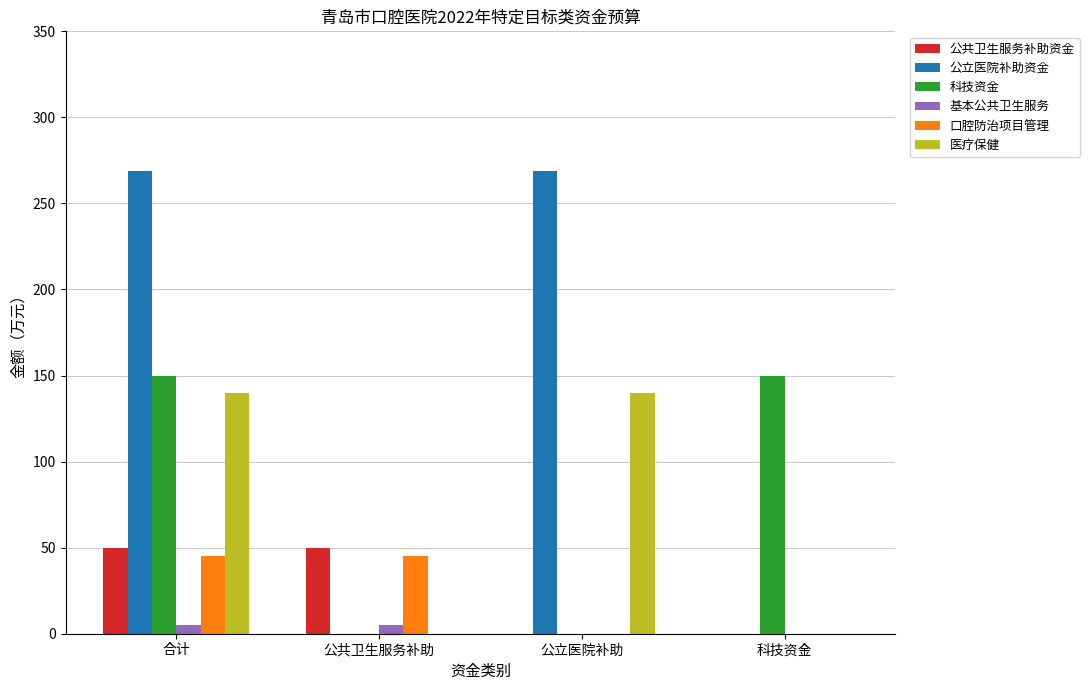

Between 合计 and 科技资金, which series saw the biggest shift?

公立医院补助资金